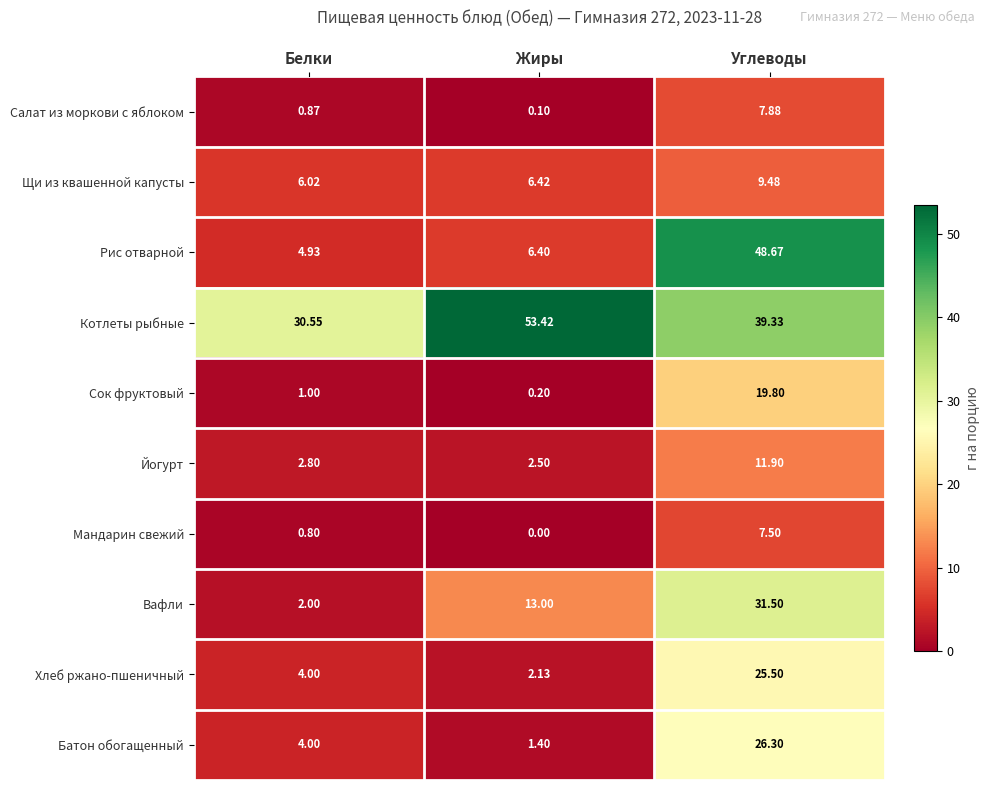

Which series changed the most between Жиры and Углеводы?

Рис отварной